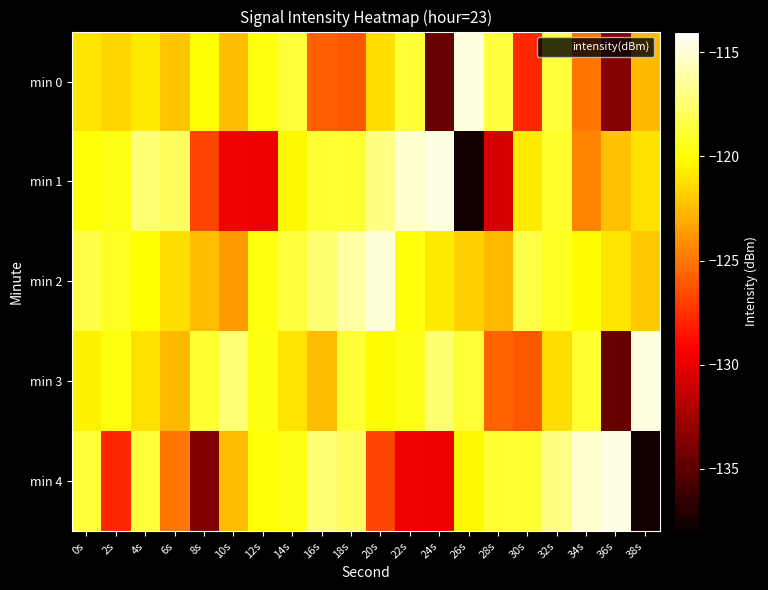

Reading right to left, list all the values displayed in this chart.

min 0: 38s=-122.5	36s=-133.6	34s=-125.0	32s=-118.7	30s=-127.8	28s=-118.7	26s=-114.8	24s=-134.6	22s=-118.9	20s=-121.3	18s=-126.1	16s=-125.7	14s=-118.7	12s=-119.8	10s=-122.5	8s=-120.0	6s=-122.2	4s=-120.8	2s=-121.6	0s=-121.0
min 1: 38s=-121.1	36s=-122.3	34s=-124.5	32s=-119.0	30s=-120.8	28s=-130.6	26s=-137.7	24s=-114.7	22s=-115.2	20s=-117.0	18s=-118.9	16s=-118.9	14s=-120.3	12s=-129.9	10s=-129.7	8s=-126.8	6s=-117.9	4s=-117.3	2s=-119.6	0s=-120.0
min 2: 38s=-122.0	36s=-121.1	34s=-120.2	32s=-119.3	30s=-118.4	28s=-122.6	26s=-121.7	24s=-120.8	22s=-119.9	20s=-115.0	18s=-116.2	16s=-117.4	14s=-118.6	12s=-119.8	10s=-123.7	8s=-122.5	6s=-121.3	4s=-120.1	2s=-119.2	0s=-118.5
min 3: 38s=-114.8	36s=-134.6	34s=-118.9	32s=-121.3	30s=-126.1	28s=-125.7	26s=-118.8	24s=-117.4	22s=-119.6	20s=-120.2	18s=-118.8	16s=-122.5	14s=-121.1	12s=-119.7	10s=-117.3	8s=-118.9	6s=-122.6	4s=-121.2	2s=-119.8	0s=-120.5
min 4: 38s=-137.7	36s=-114.7	34s=-115.2	32s=-117.0	30s=-118.9	28s=-118.9	26s=-120.3	24s=-129.9	22s=-129.7	20s=-126.8	18s=-117.9	16s=-117.3	14s=-119.6	12s=-120.0	10s=-122.5	8s=-133.6	6s=-125.0	4s=-118.7	2s=-127.8	0s=-118.7